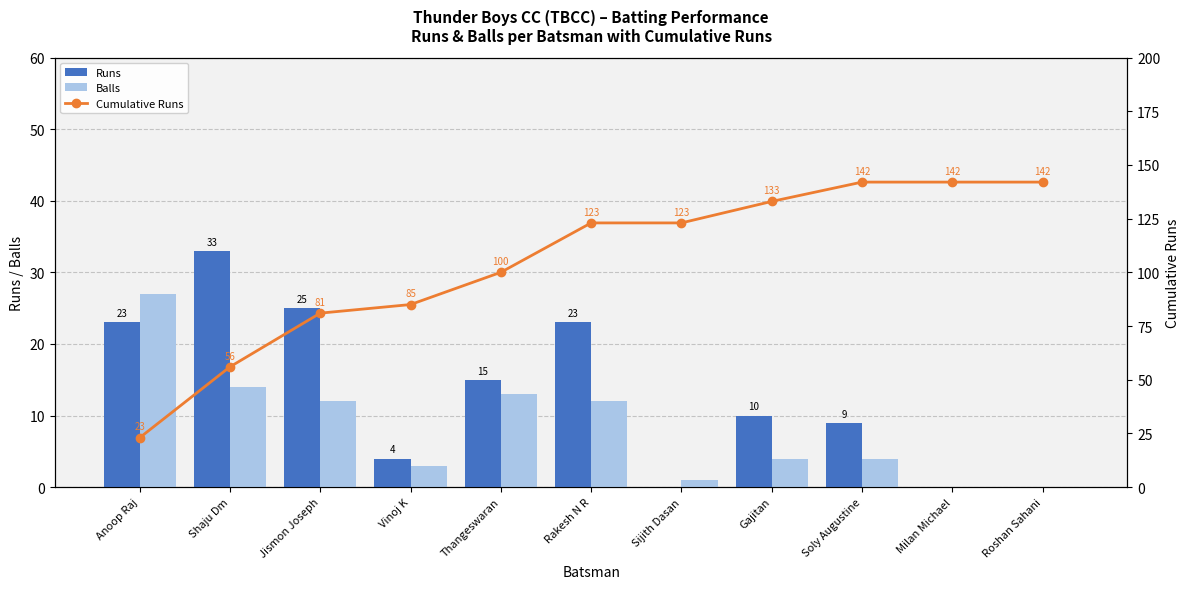

Where is Runs nearest to the value 16?

Thangeswaran